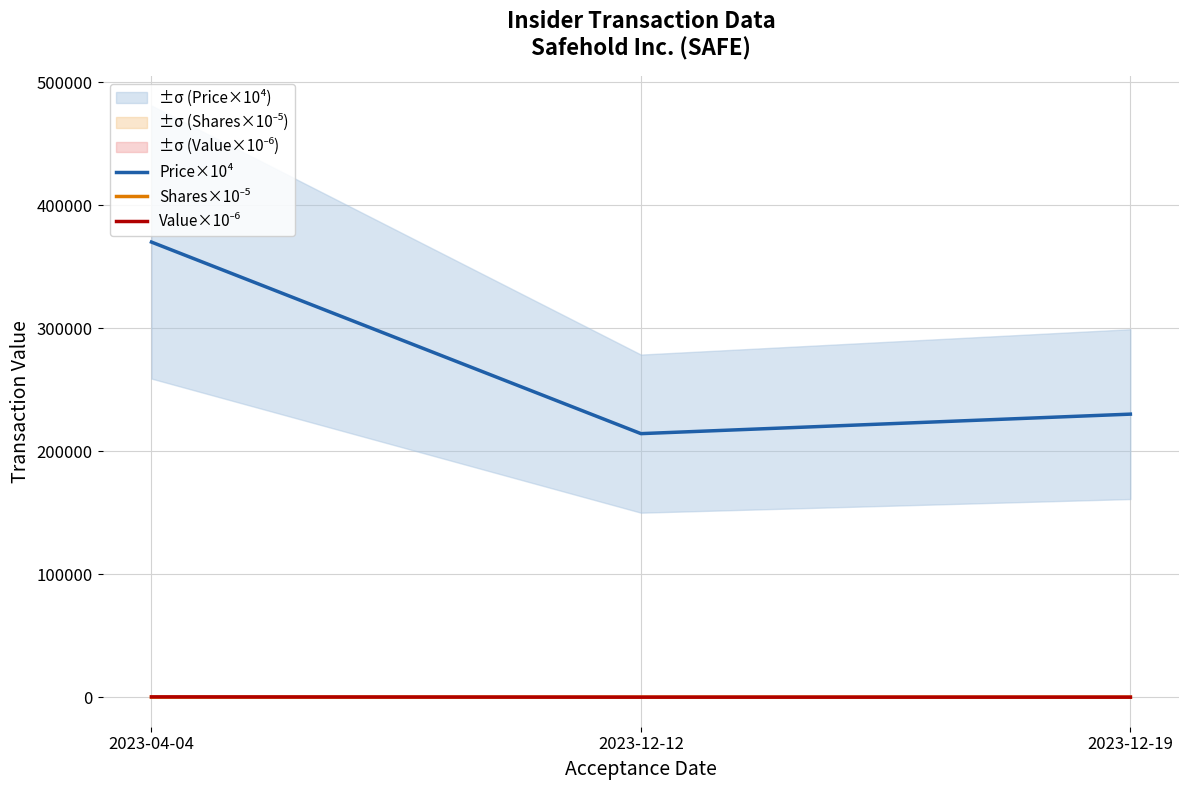

Between 2023-12-12 and 2023-12-19, which series saw the biggest shift?

Price×10⁴